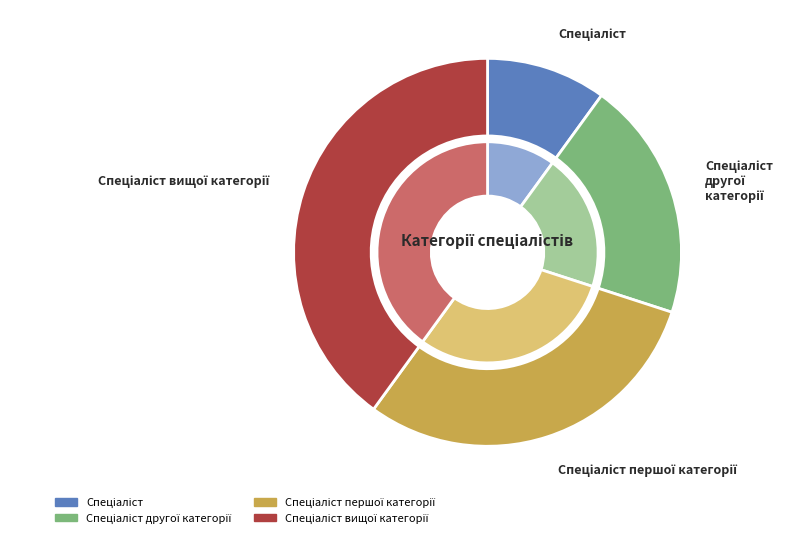

What is the largest slice in the pie chart?

Спеціаліст вищої категорії